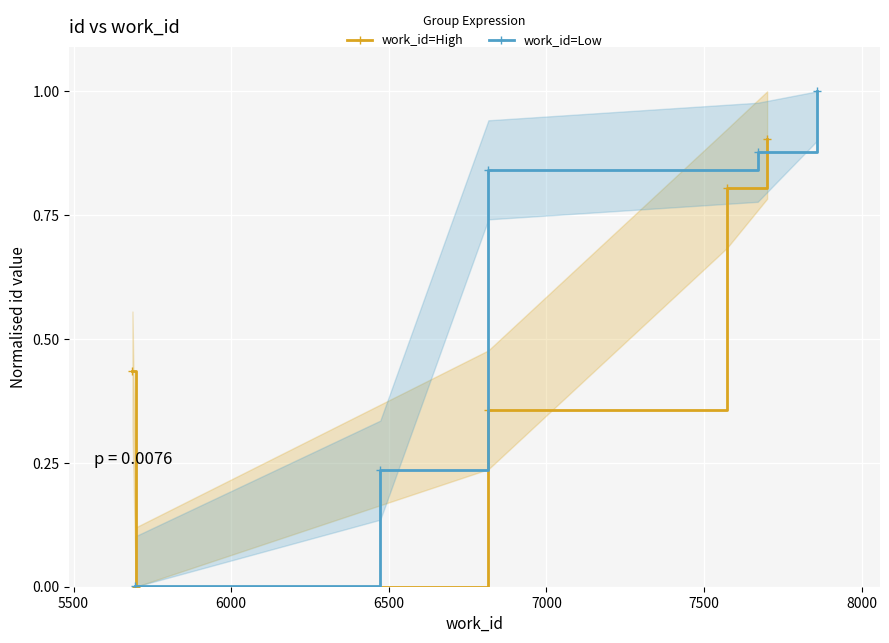

At how many categories does at least one series exceed 0?

5